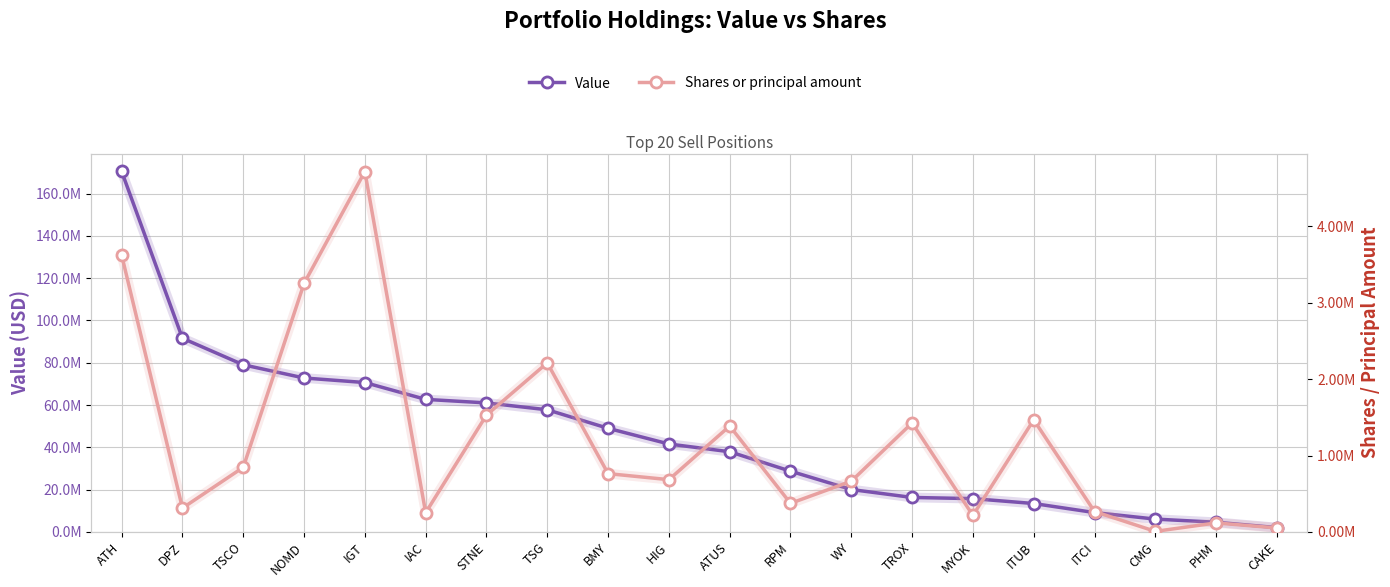

What is the approximate value of Value at TROX, to the nearest 100?

16294000